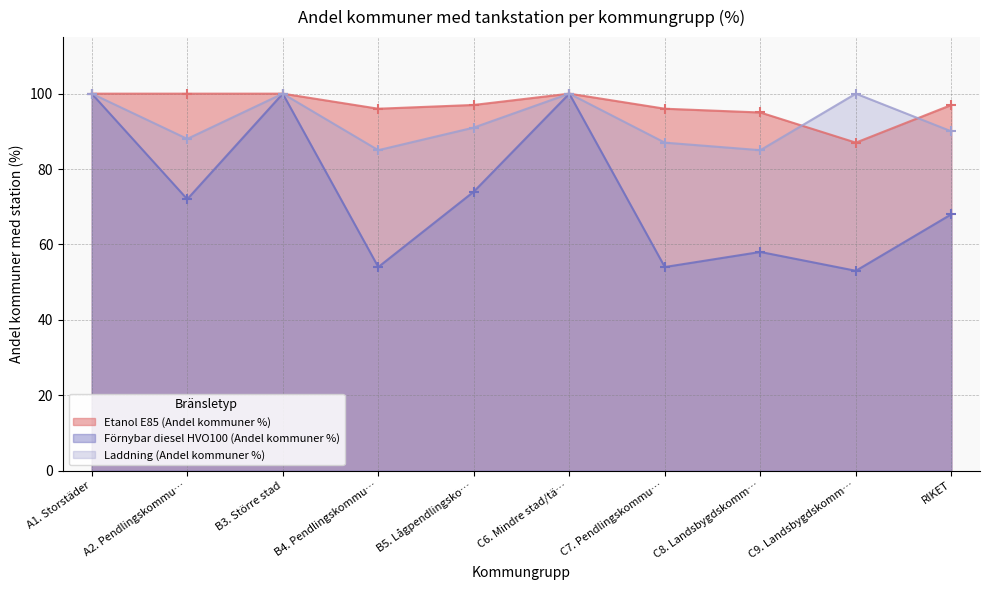

Is the value of Etanol E85 (Andel kommuner %) at B5. Lågpendlingsko… greater than the value of Förnybar diesel HVO100 (Andel kommuner %) at RIKET?

Yes